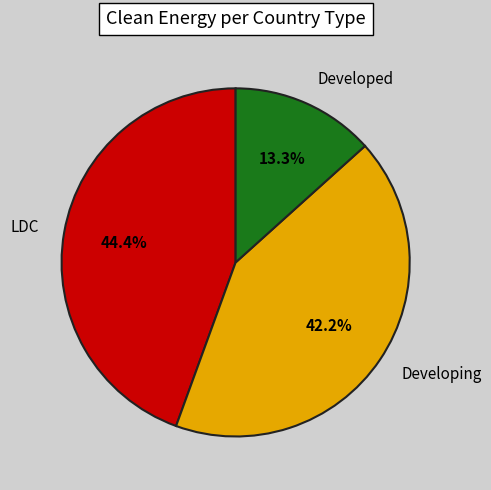

What is the smallest slice in the pie chart?

Developed